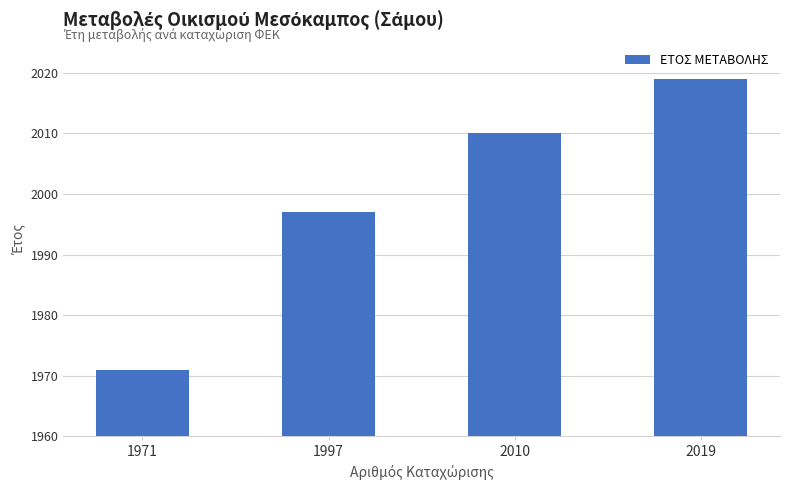

Reading left to right, what are all the values shown in this chart?

1971=1971	1997=1997	2010=2010	2019=2019